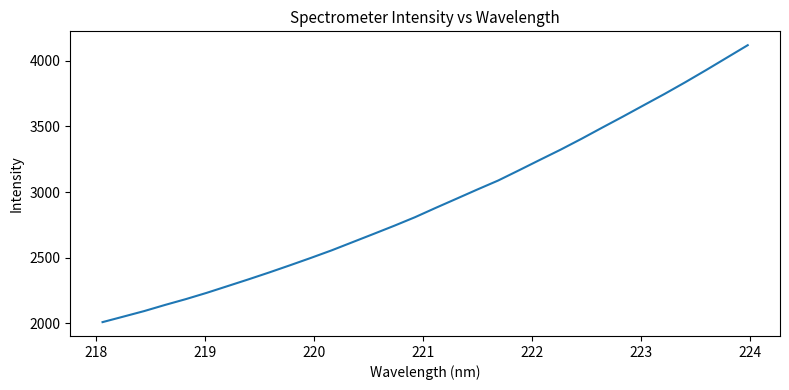

What is the average value?

2922.4